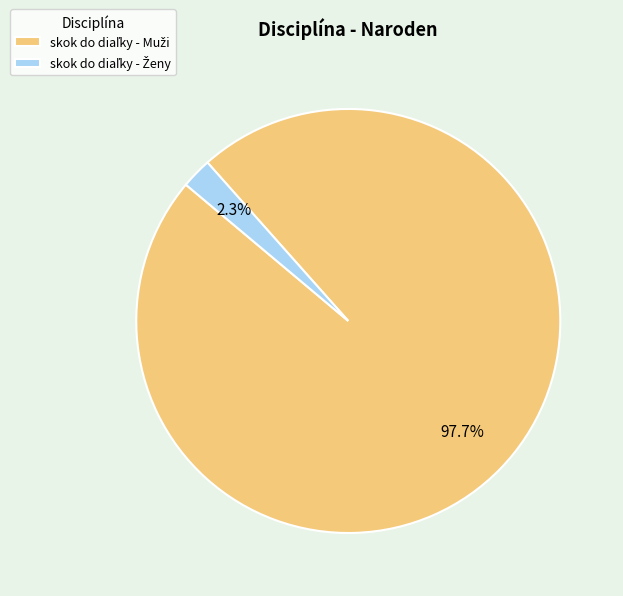

Is there a majority slice in this chart?

Yes